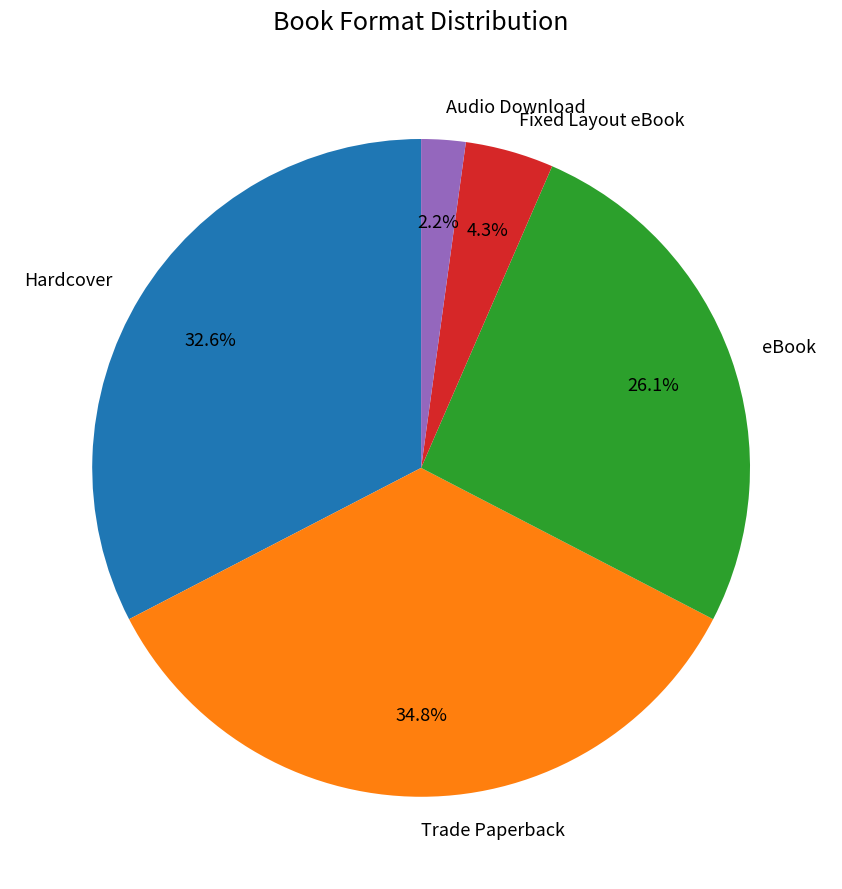

To the nearest percent, what is the average slice percentage?

20%